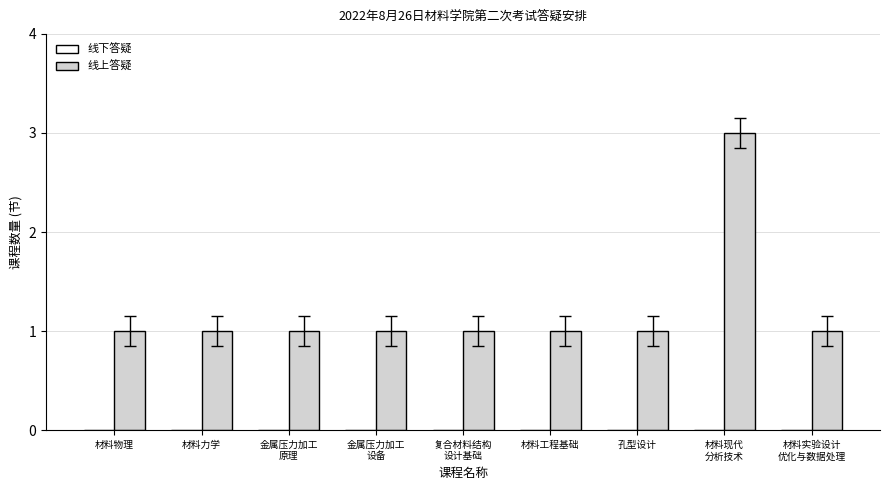

Is it true that the value at 材料工程基础 is 0?

False